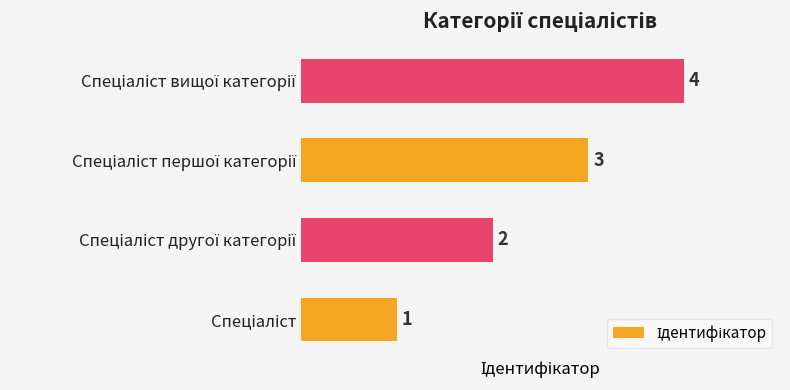

How many values are between 2 and 4?

3